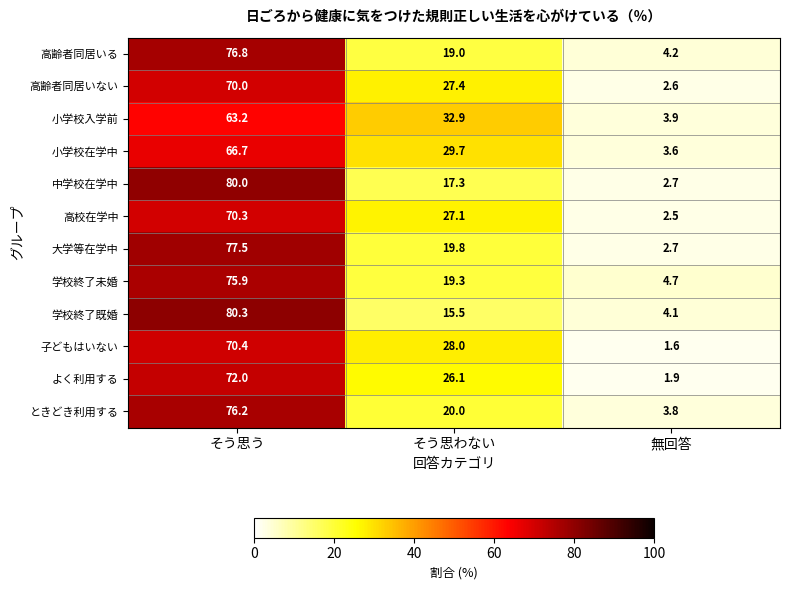

What is the difference between the maximum and minimum values in the 小学校在学中 series?

63.1